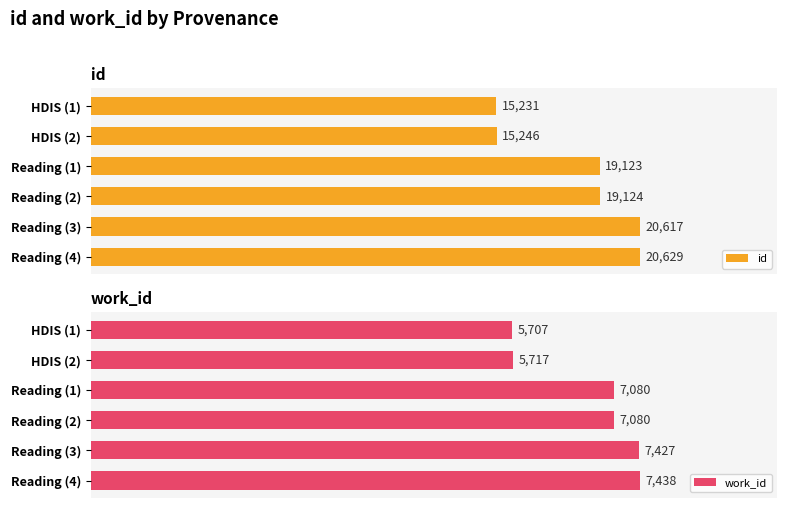

Where is id nearest to the value 17930?

Reading (1)